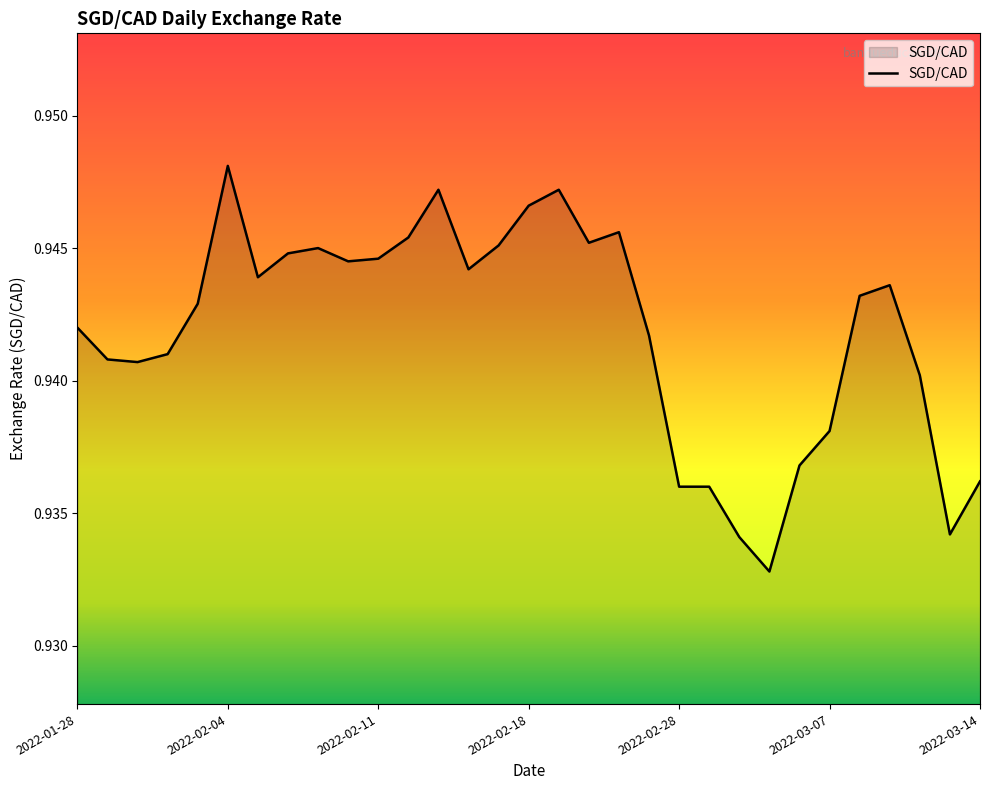

Which category has the highest value across all series?

2022-02-04